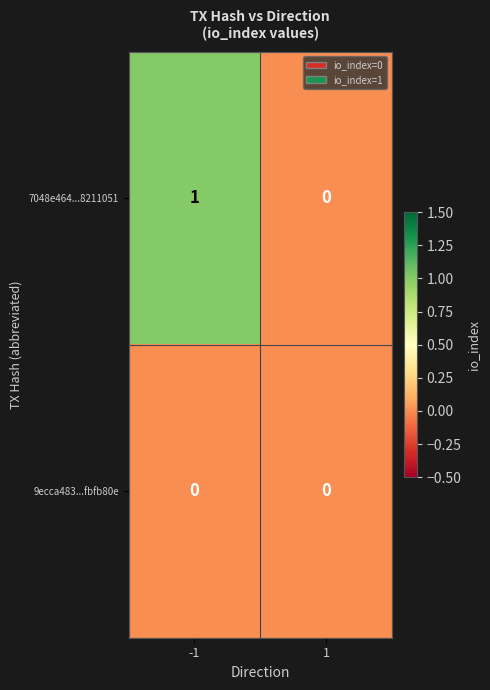

Between -1 and 1, which series saw the biggest shift?

7048e464...8211051